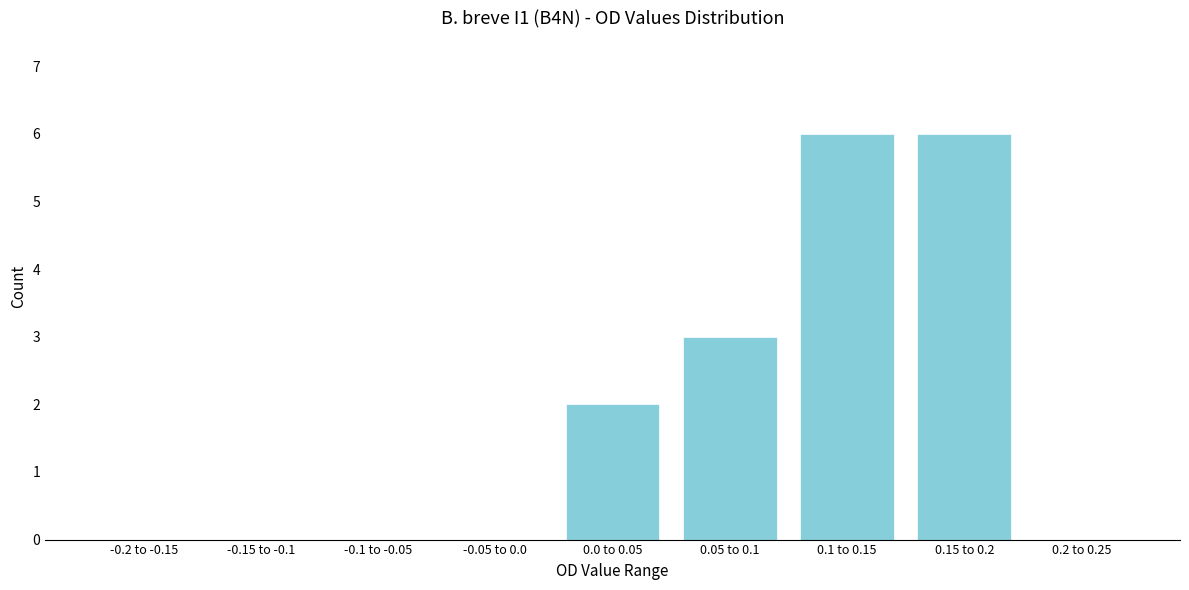

Reading left to right, list all the values displayed in this chart.

-0.2 to -0.15=0	-0.15 to -0.1=0	-0.1 to -0.05=0	-0.05 to 0.0=0	0.0 to 0.05=2	0.05 to 0.1=3	0.1 to 0.15=6	0.15 to 0.2=6	0.2 to 0.25=0